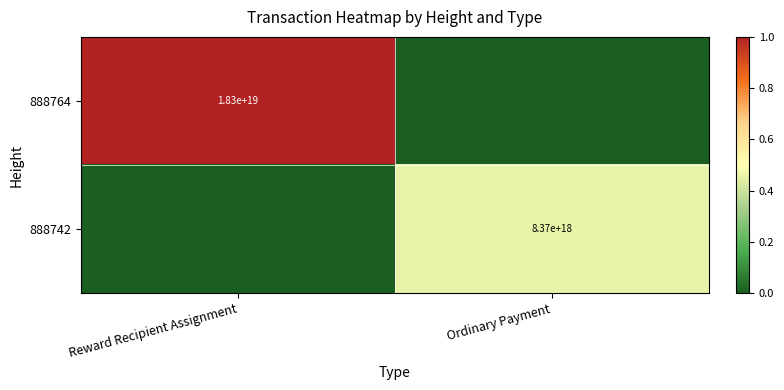

At Ordinary Payment, list the series in order from smallest to largest.

888764, 888742